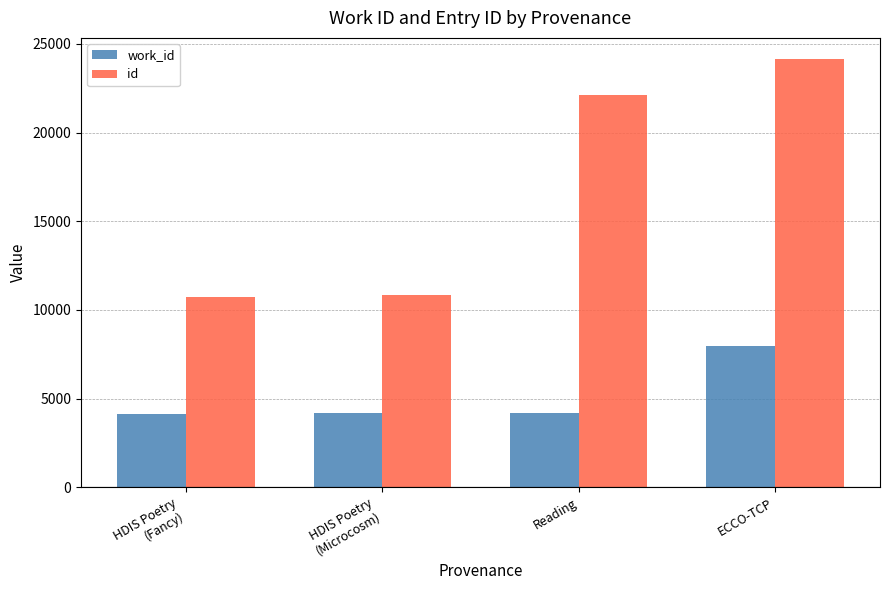

How many groups of bars are there?

4